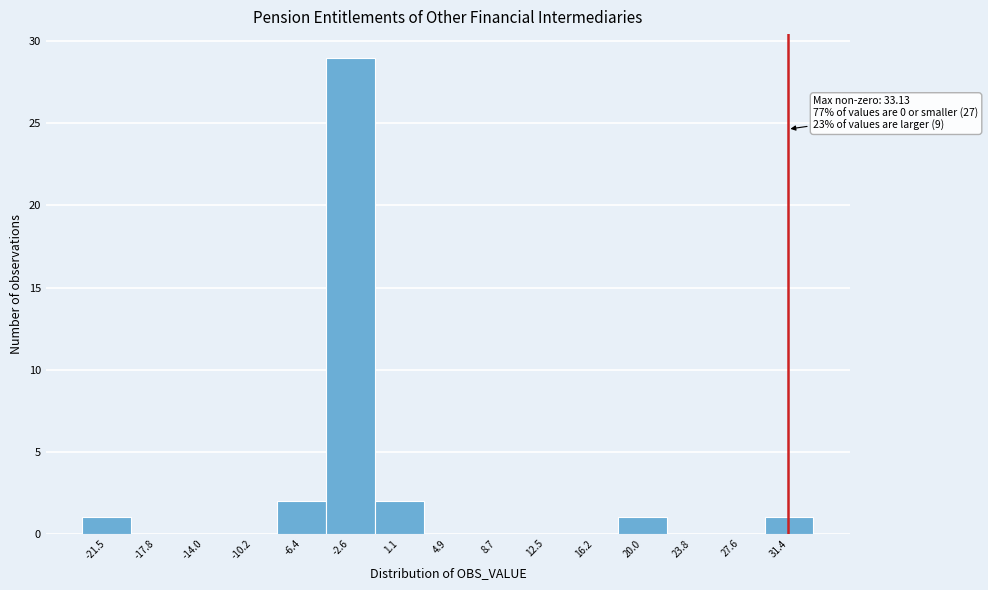

Reading left to right, extract all data points from this chart.

-21.5=1	-17.8=0	-14.0=0	-10.2=0	-6.4=2	-2.6=29	1.1=2	4.9=0	8.7=0	12.5=0	16.2=0	20.0=1	23.8=0	27.6=0	31.4=1